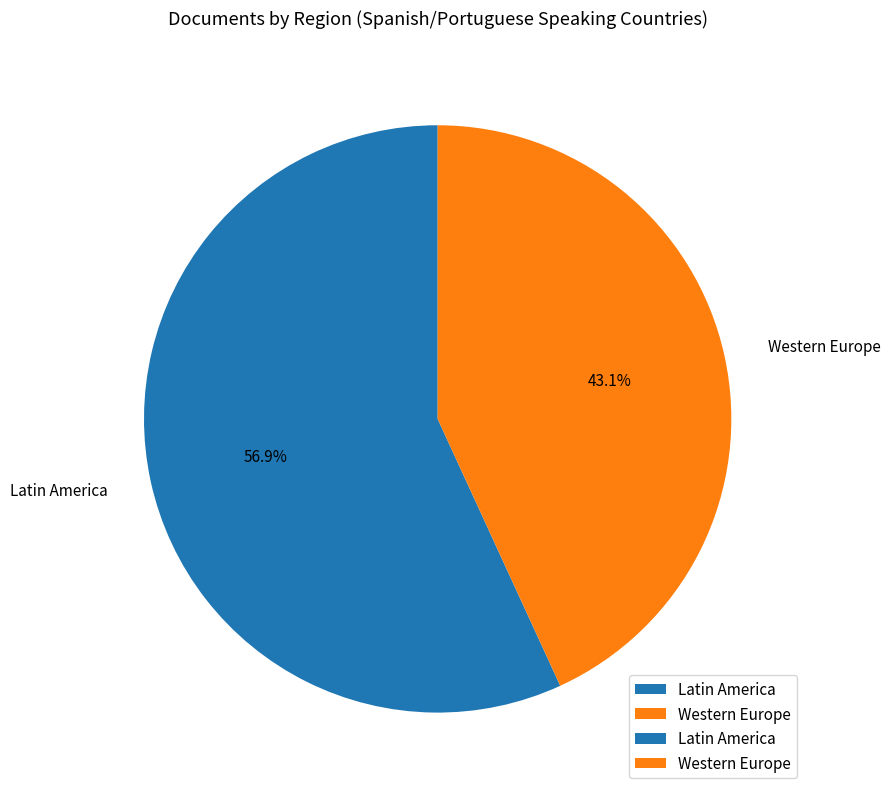

What is the ratio of the value at Latin America to the value at Western Europe?

1.3